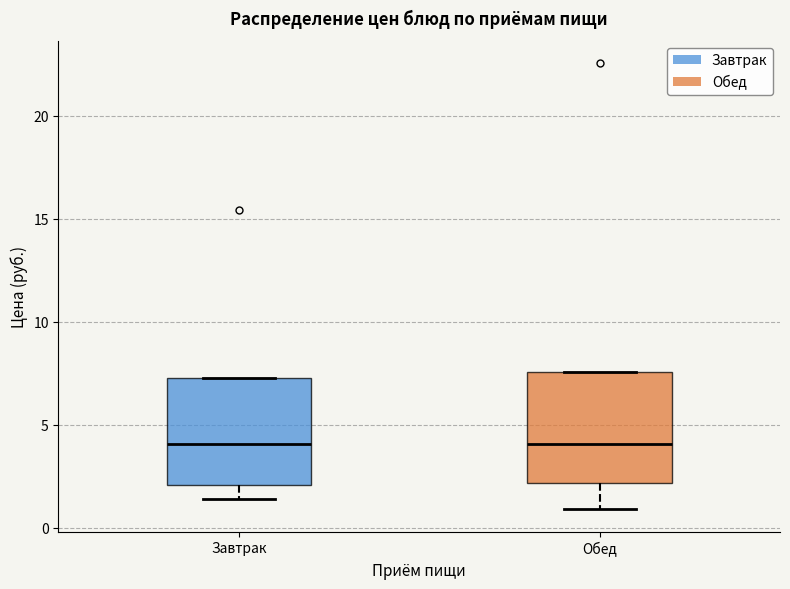

Reading left to right, read every box against the y-axis: the position of its median line, the range the box covers, and the ends of its whiskers. The values are not printed on the chart, so give them approximately, as read against the axis.

Завтрак: median 4.0, box 2.0 to 7.5, whiskers 1.5 to 7.5
Обед: median 4.0, box 2.0 to 7.5, whiskers 1.0 to 7.5